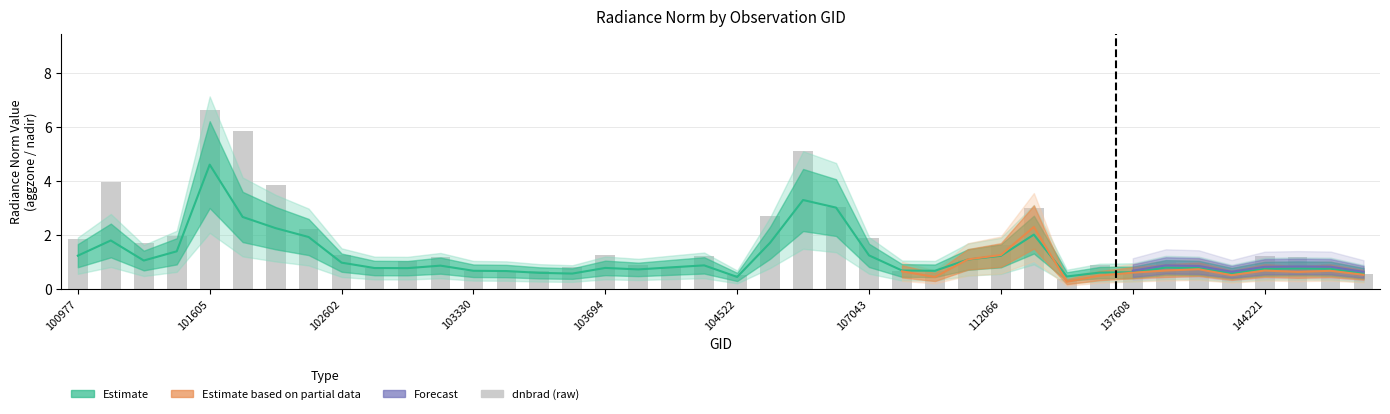

What is the maximum value shown in the chart?

6.6